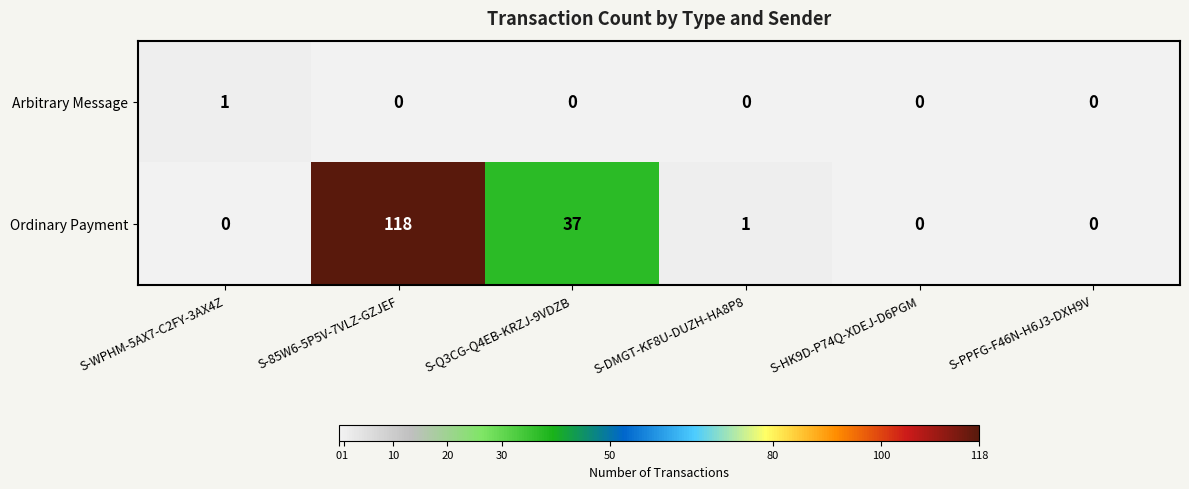

Count the number of data series in this chart.

2